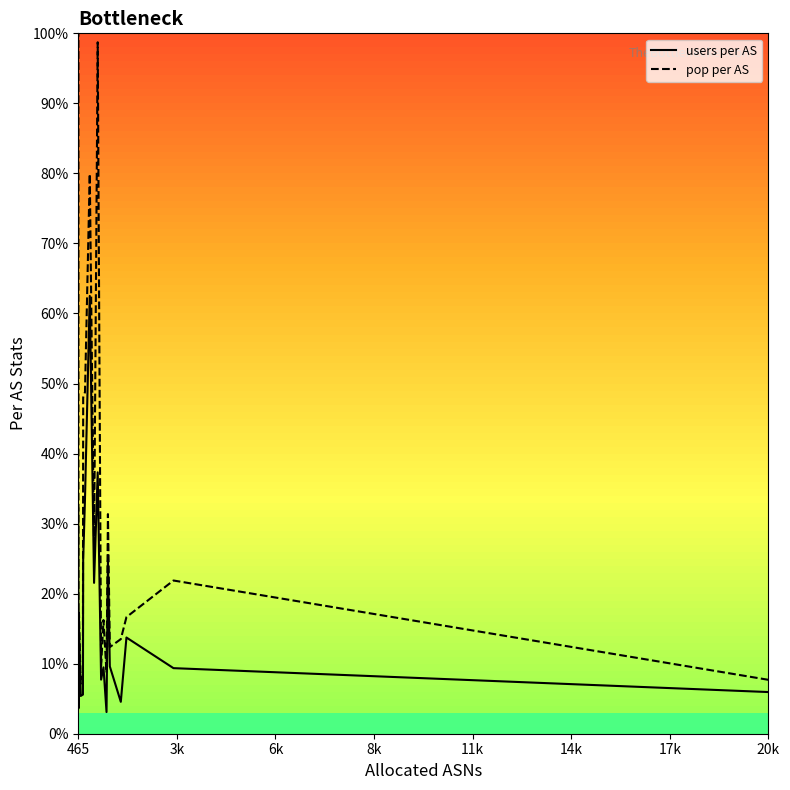

In pop per AS, how many points are lower than both neighbors (excluding endpoints)?

6